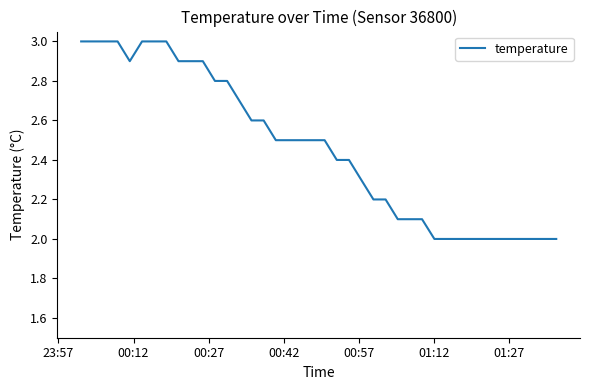

What is the difference between the maximum and minimum values?

1.0